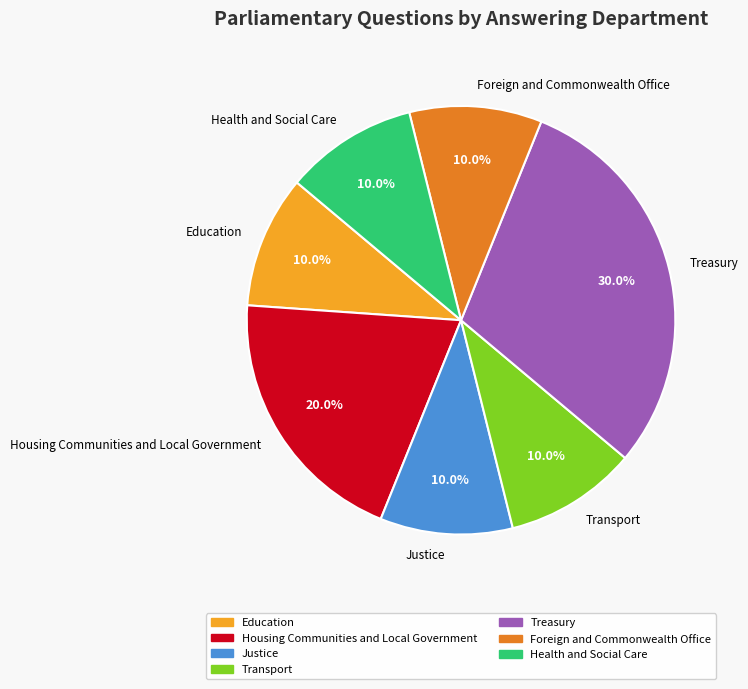

What is the largest slice in the pie chart?

Treasury